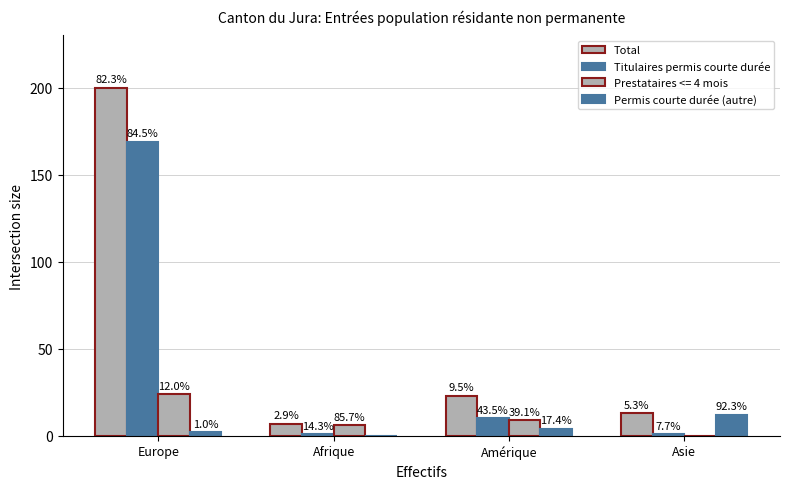

What is the highest value of the Total series?

200